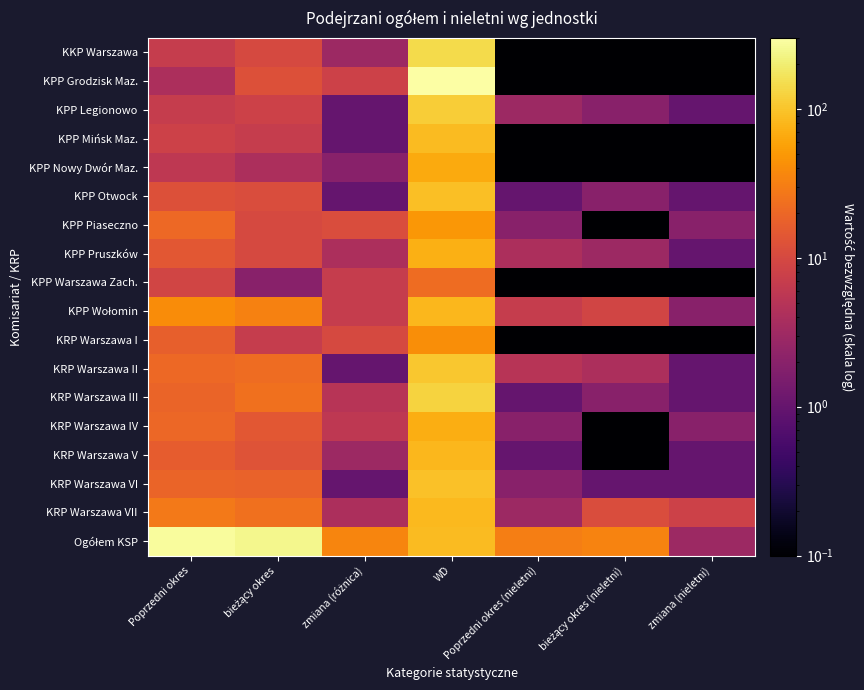

What is the difference between the maximum and minimum values in the KPP Otwock series?

90.7